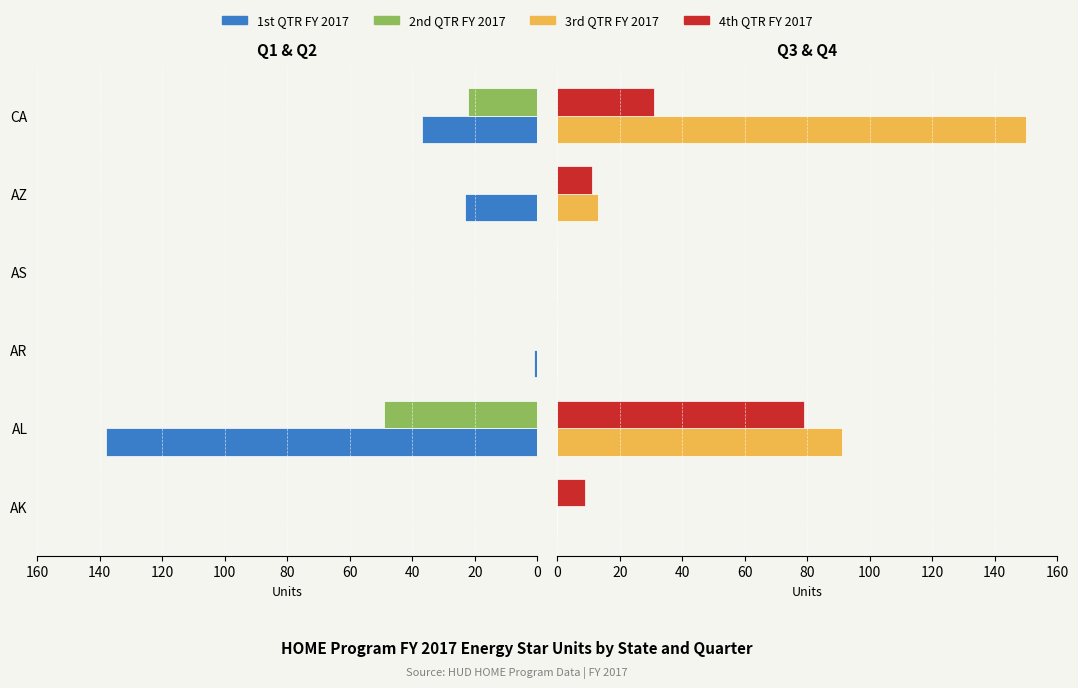

Is the value of 4th QTR FY 2017 at AL greater than the value of 1st QTR FY 2017 at AL?

No